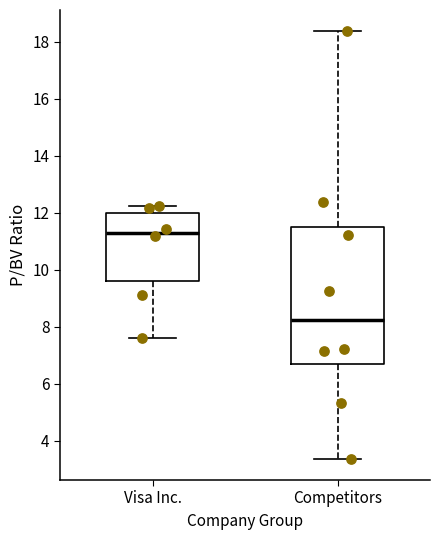

Which box is the tallest, from its lower edge to its upper edge?

Competitors